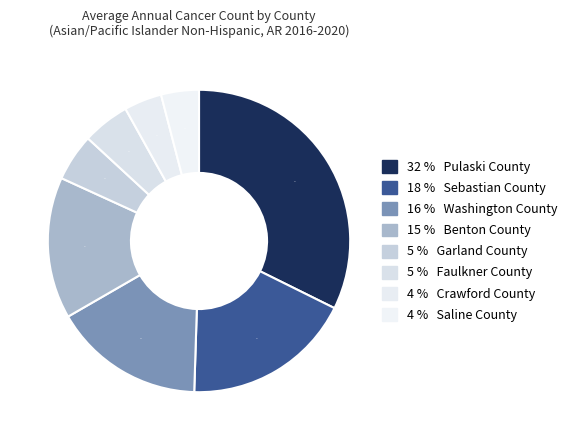

Count the number of slices in the pie.

8